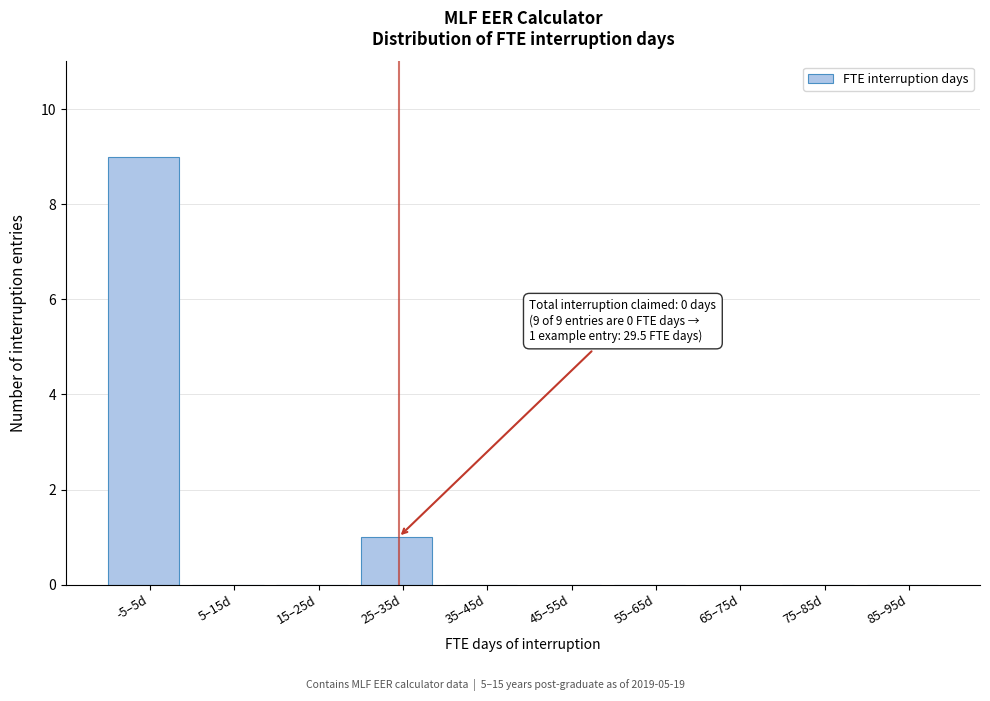

Reading left to right, transcribe all the data shown in this chart.

-5–5d=9	5–15d=0	15–25d=0	25–35d=1	35–45d=0	45–55d=0	55–65d=0	65–75d=0	75–85d=0	85–95d=0